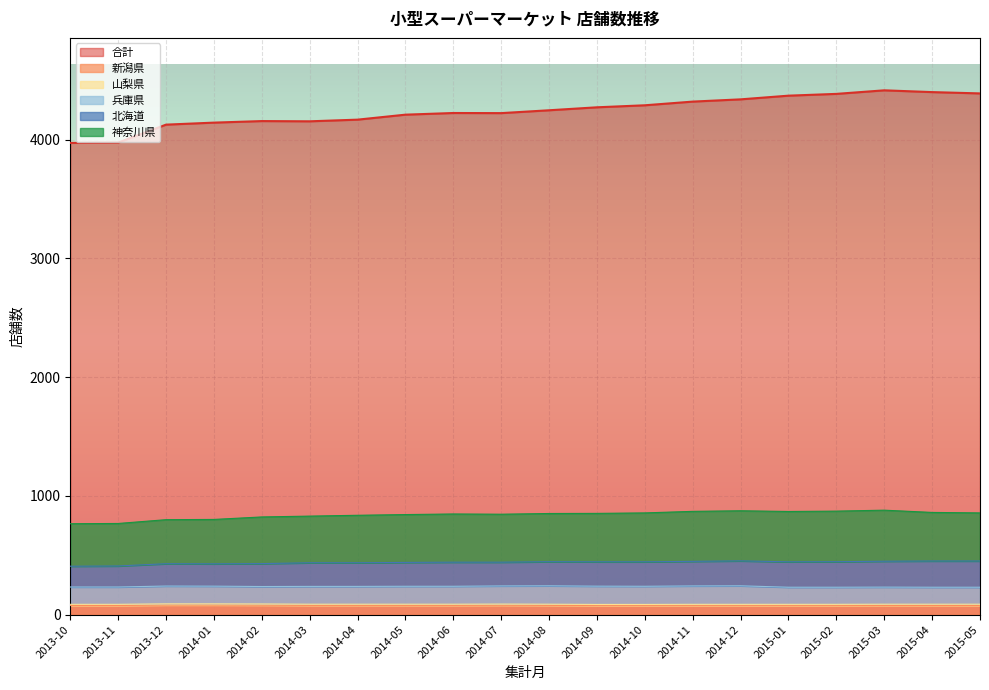

The value of 合計 at 2014-11 is 4321. True or false?

True